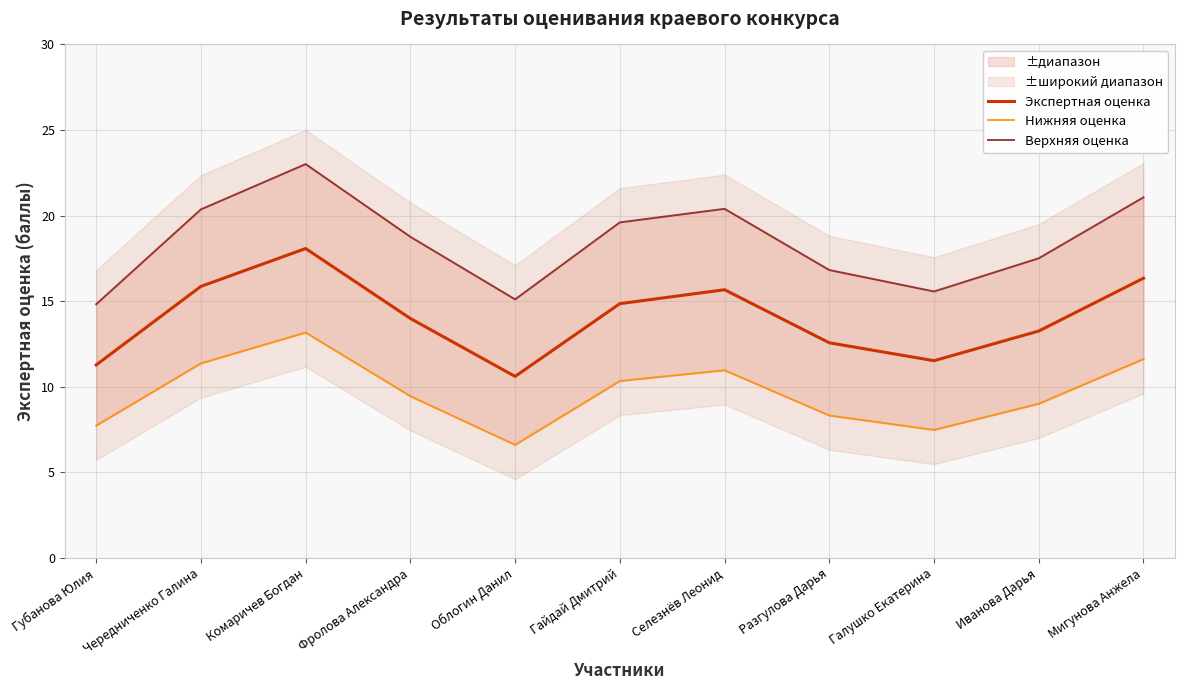

The value of Экспертная оценка at Селезнёв Леонид is 15.7. True or false?

True